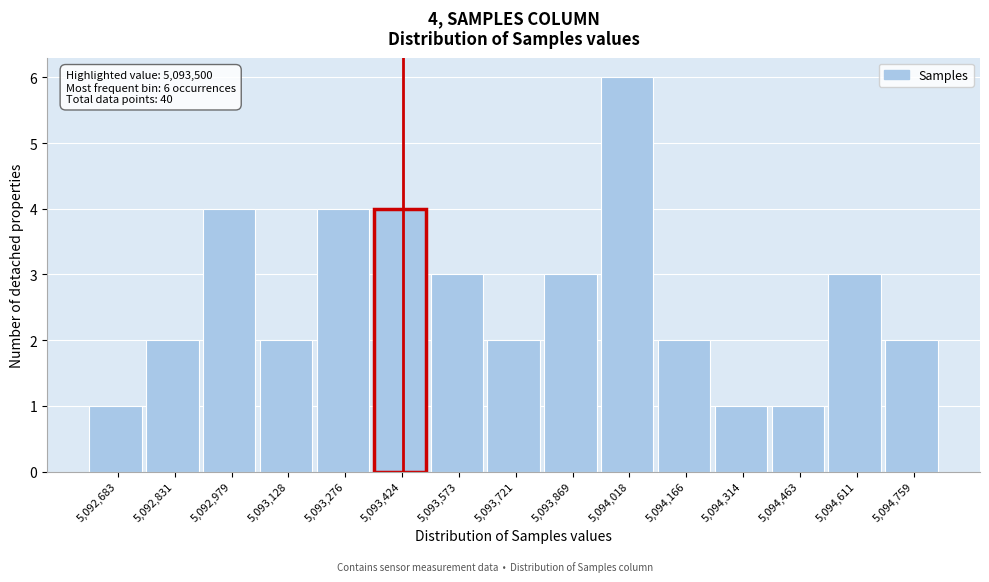

Reading right to left, list all the values displayed in this chart.

5,094,759=2	5,094,611=3	5,094,463=1	5,094,314=1	5,094,166=2	5,094,018=6	5,093,869=3	5,093,721=2	5,093,573=3	5,093,424=4	5,093,276=4	5,093,128=2	5,092,979=4	5,092,831=2	5,092,683=1